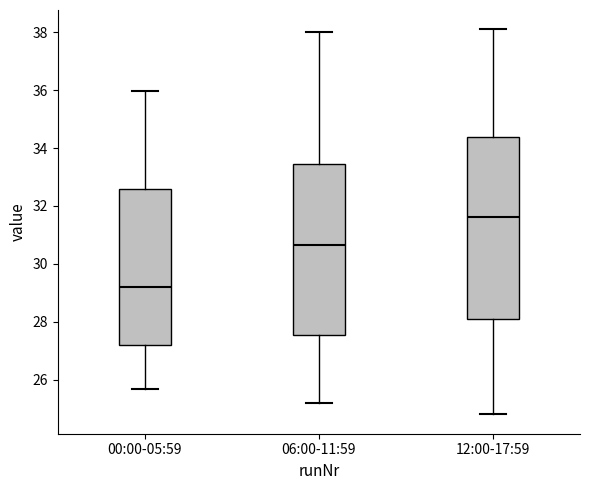

Which box's median line is the highest?

12:00-17:59